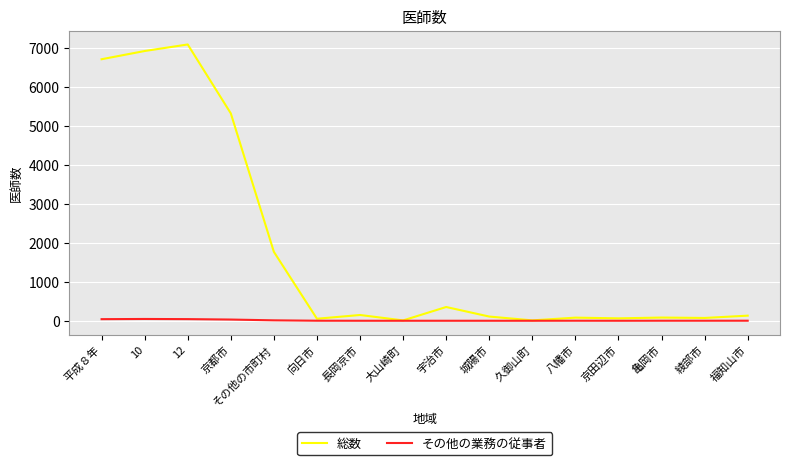

What is the greatest value displayed?

7093